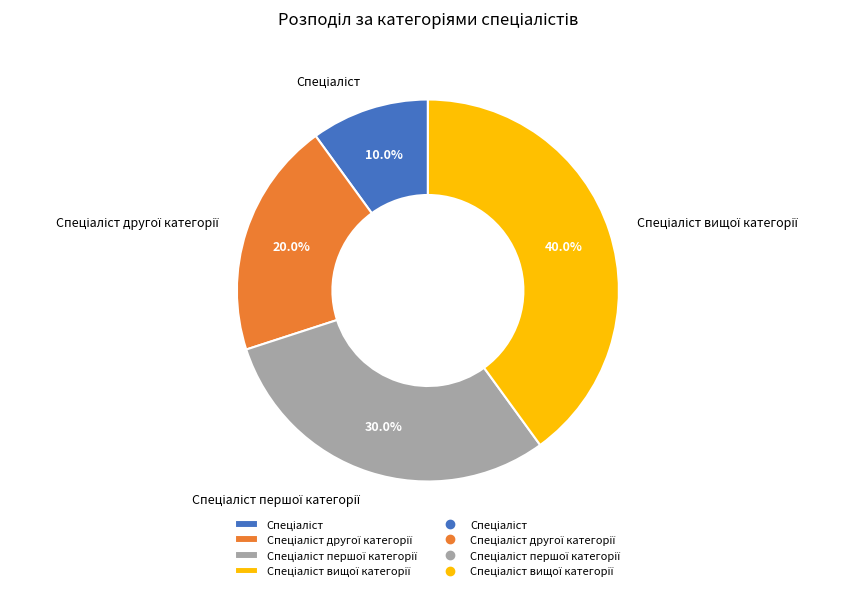

Does any single category account for the majority?

No